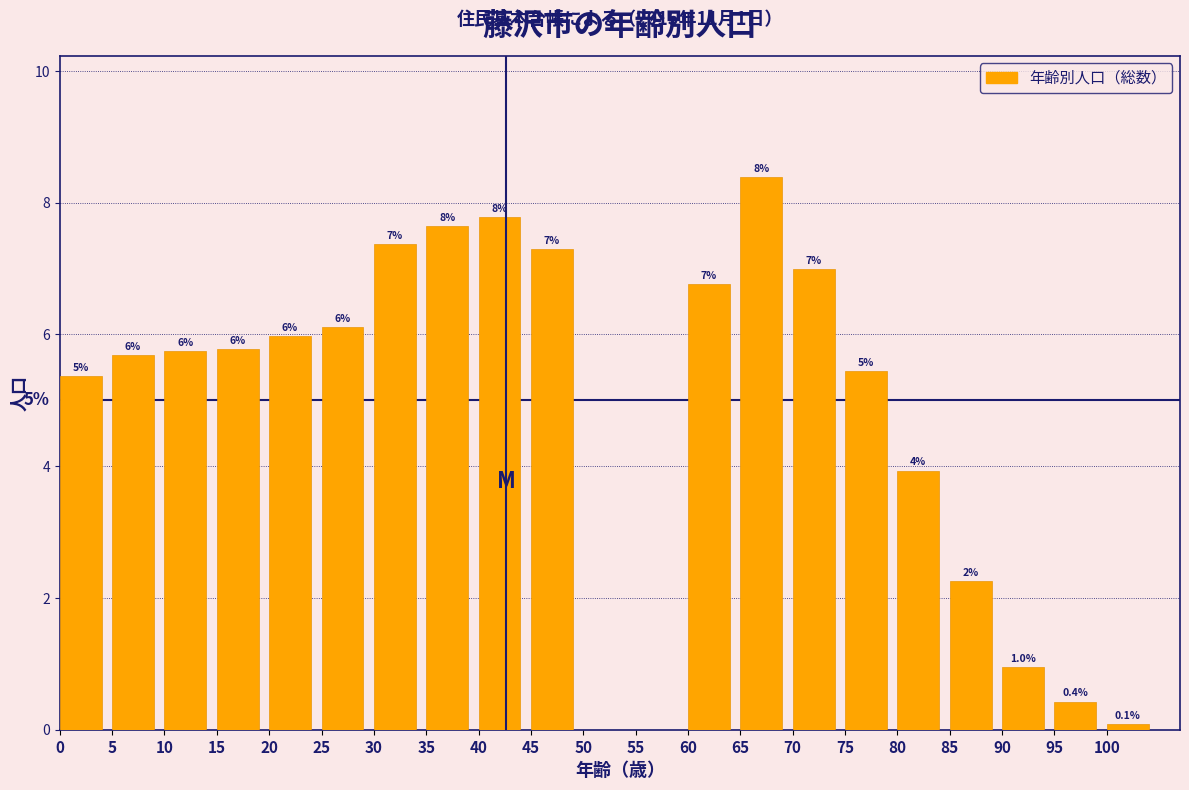

True or false: the data shows 3.3 at 40.

False